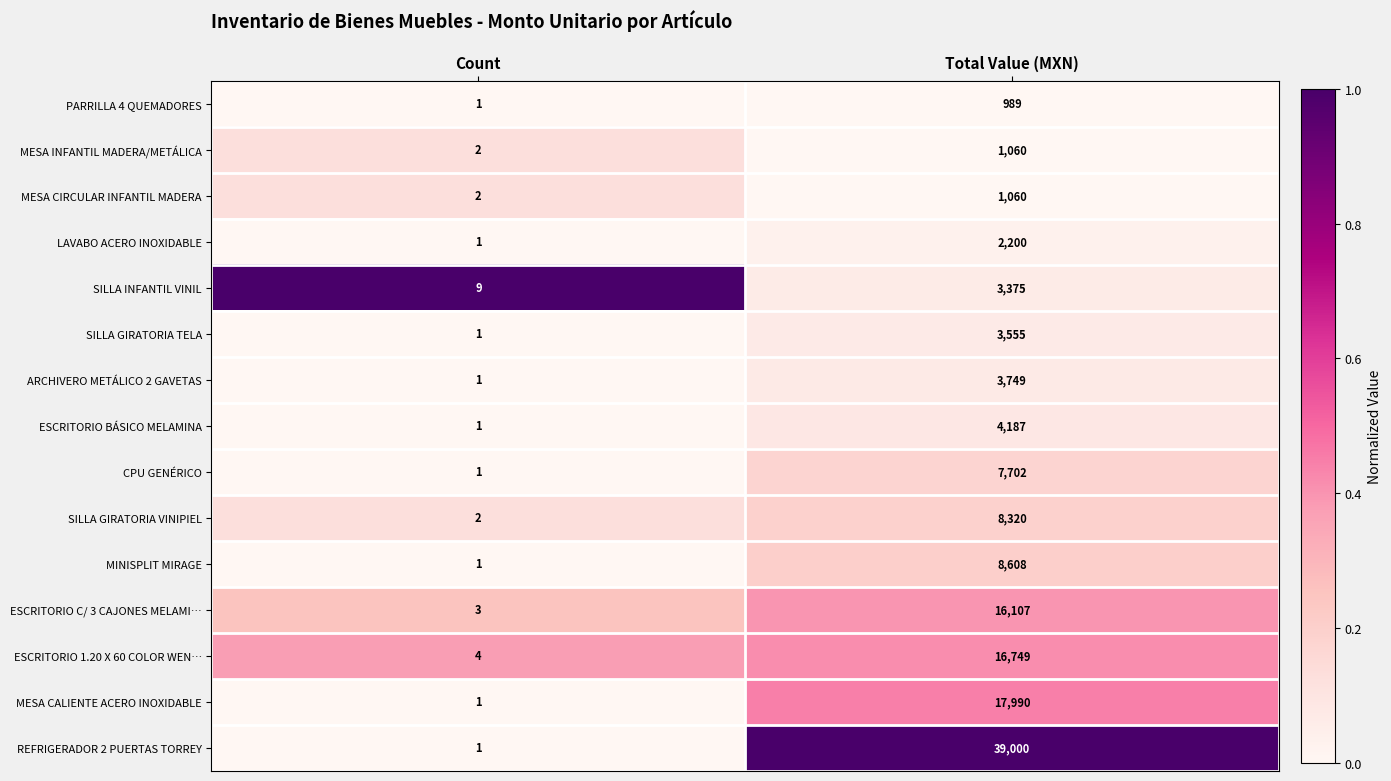

Which series has the largest total across all categories?

REFRIGERADOR 2 PUERTAS TORREY